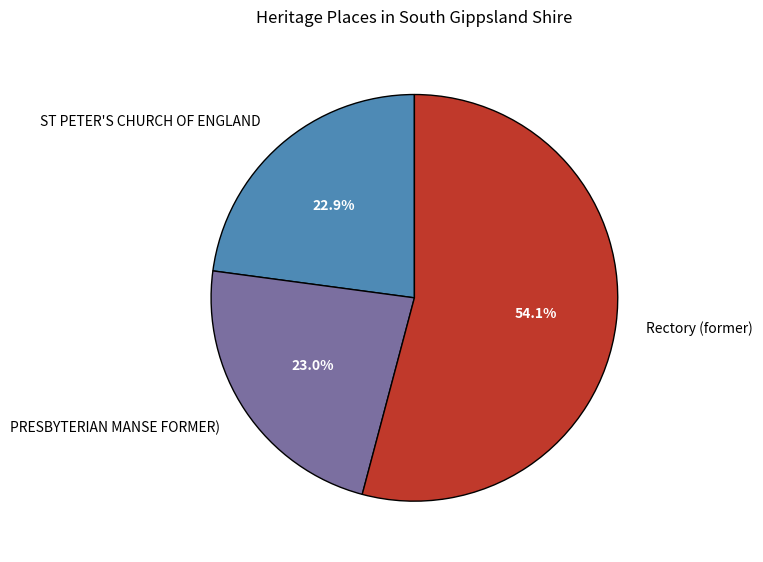

Count the number of slices in the pie.

3